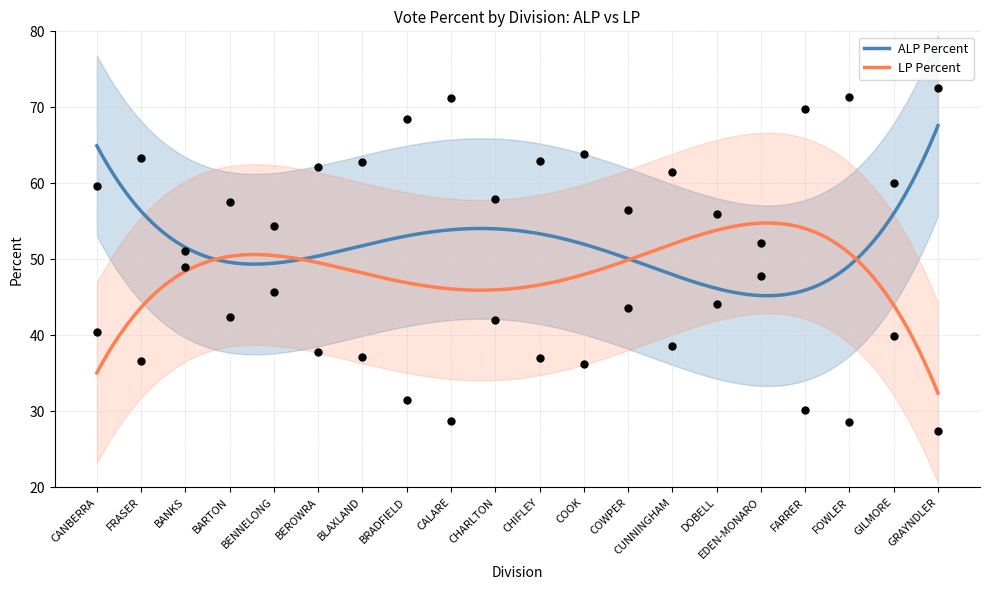

Which series has the largest total across all categories?

ALP Percent